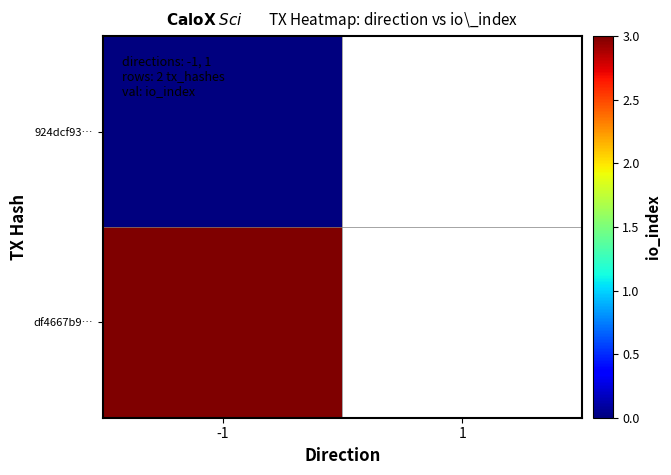

How many data points does each series have?

2